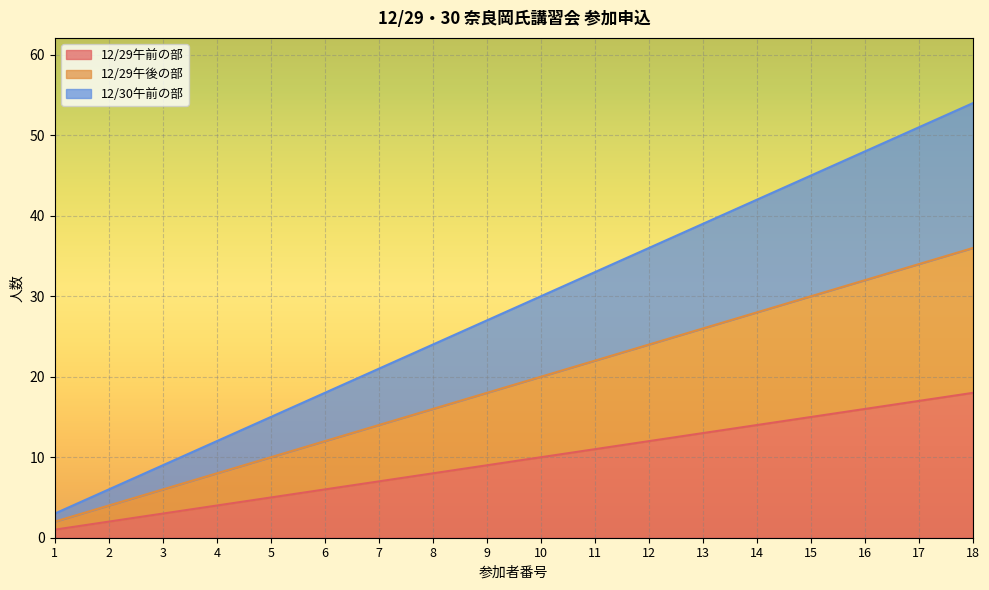

What is the greatest value displayed?

54